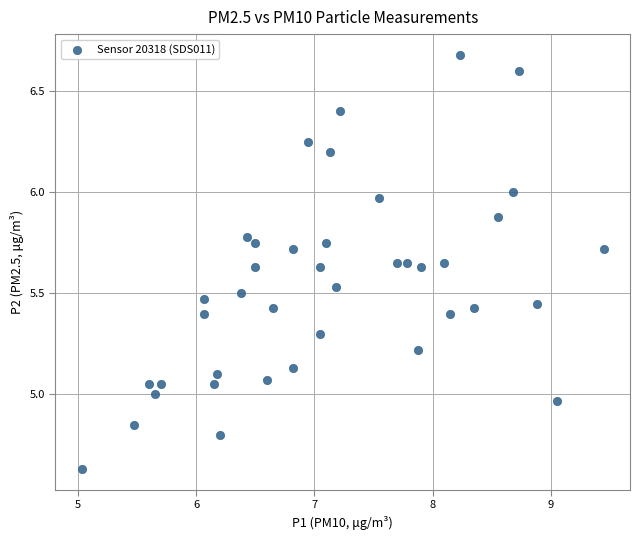

What is the range of X values (max minus min)?

4.4